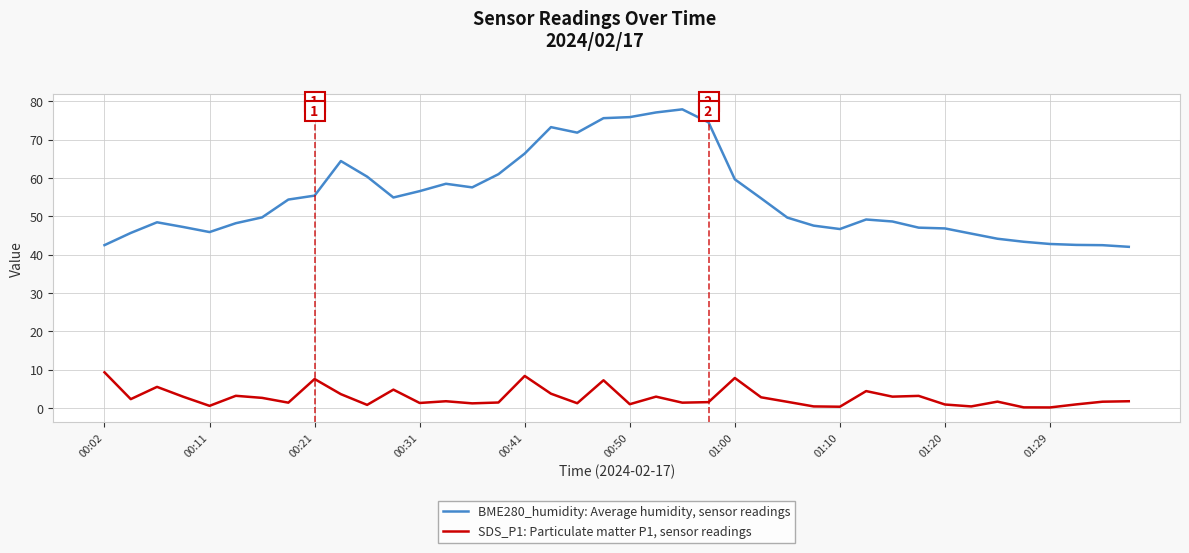

Which series has the largest total across all categories?

BME280_humidity: Average humidity, sensor readings